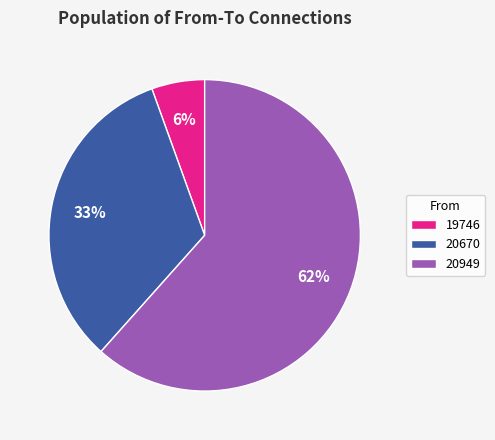

To the nearest percent, what percentage of the pie is 20670?

33%